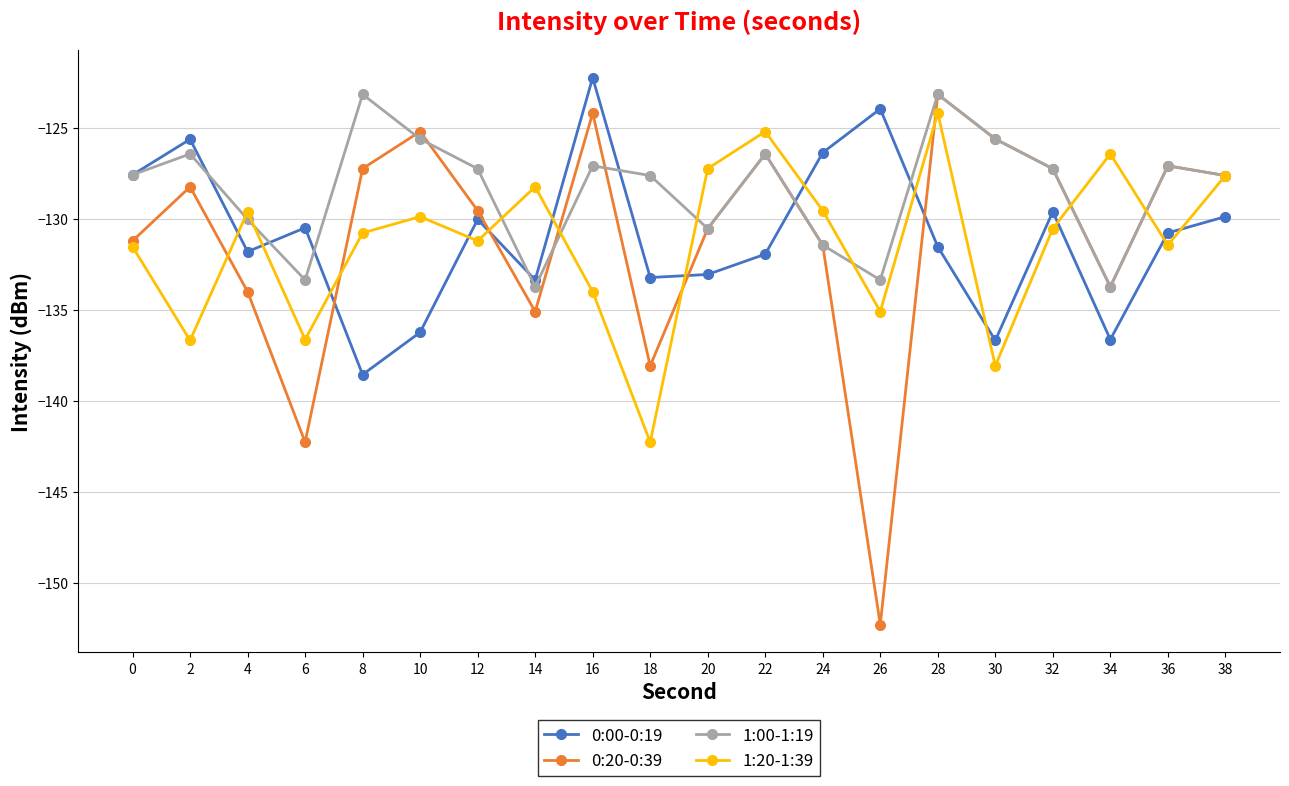

Is it true that 1:00-1:19 equals -126.4 at 2?

True